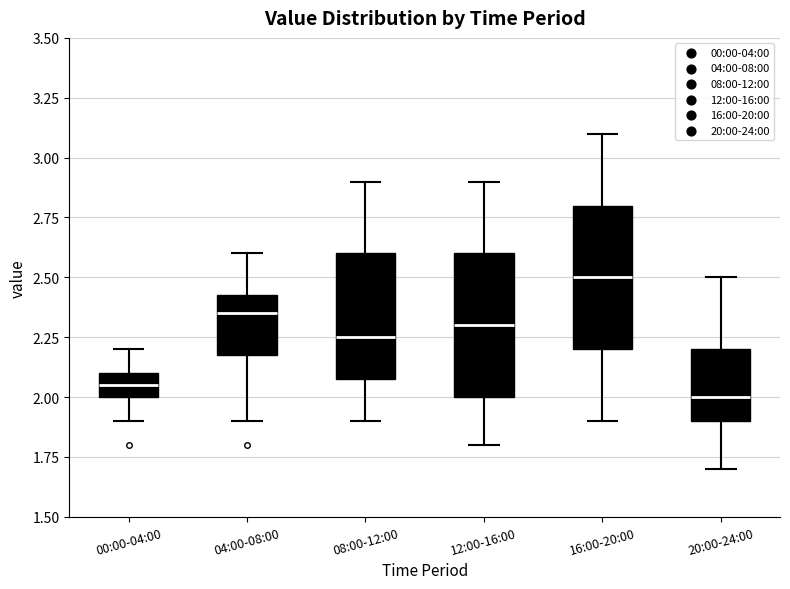

Reading left to right, transcribe this box plot: for each box, give where its median line is, the range the box spans, and where its two whiskers end, as read against the y-axis. The values are not printed on the chart, so give them approximately, as read against the axis.

00:00-04:00: median 2.05, box 2.00 to 2.10, whiskers 1.90 to 2.20
04:00-08:00: median 2.35, box 2.20 to 2.45, whiskers 1.90 to 2.60
08:00-12:00: median 2.25, box 2.10 to 2.60, whiskers 1.90 to 2.90
12:00-16:00: median 2.30, box 2.00 to 2.60, whiskers 1.80 to 2.90
16:00-20:00: median 2.50, box 2.20 to 2.80, whiskers 1.90 to 3.10
20:00-24:00: median 2.00, box 1.90 to 2.20, whiskers 1.70 to 2.50